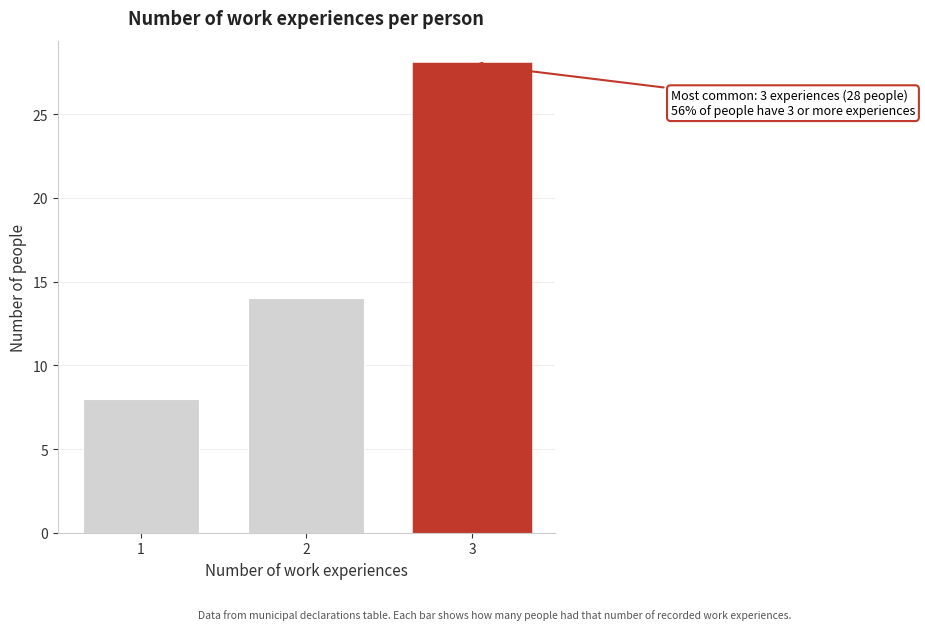

Reading left to right, list all the values displayed in this chart.

8	14	28